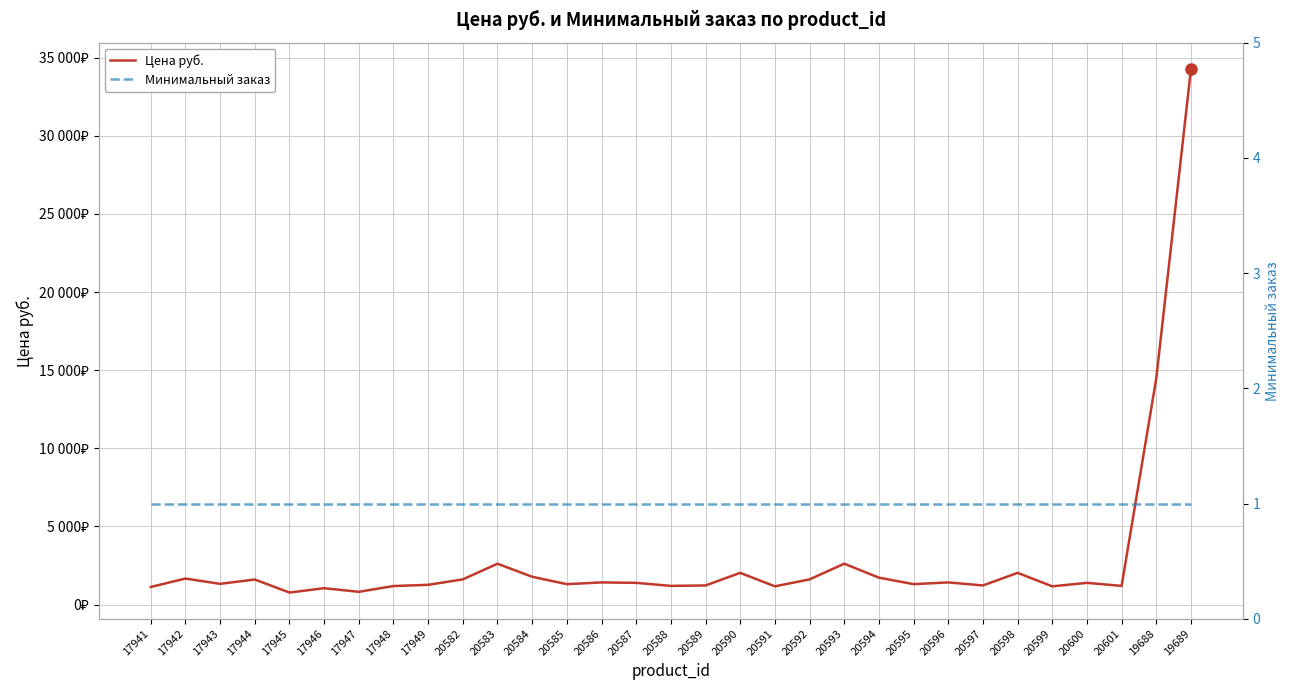

Between 20582 and 20589, which series saw the biggest shift?

Цена руб.